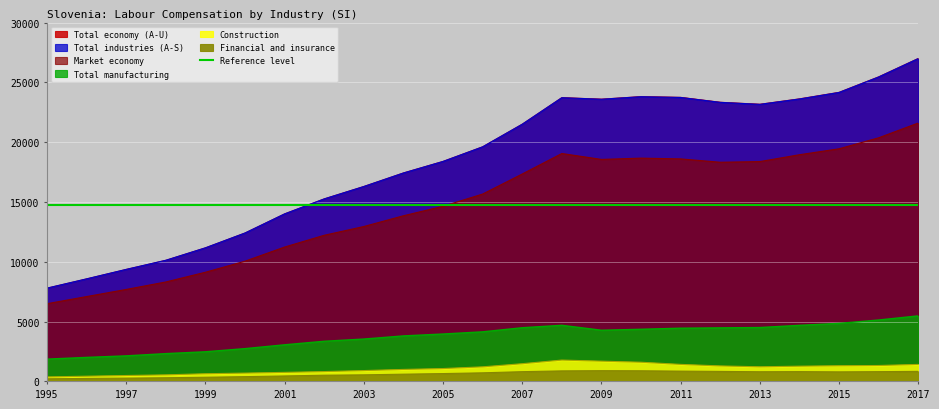

What is the lowest value of the Financial and insurance series?

213.8